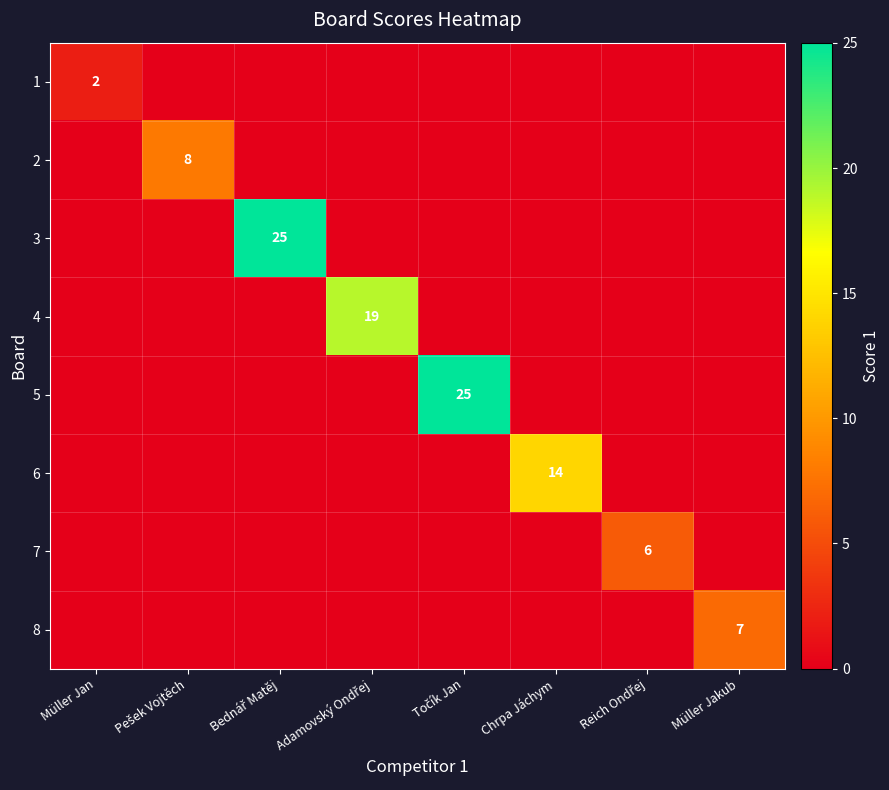

At which label is 8 closest to 3?

Müller Jan